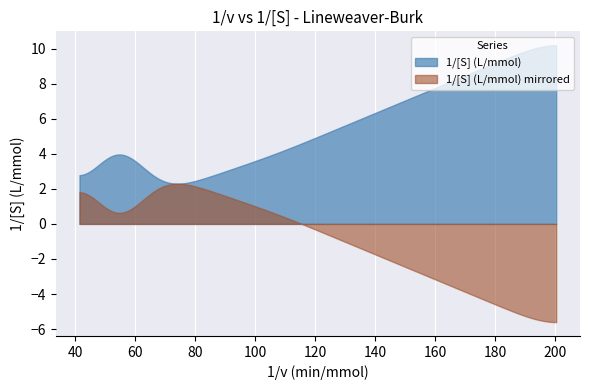

Which series has the largest total across all categories?

1/[S] (L/mmol)